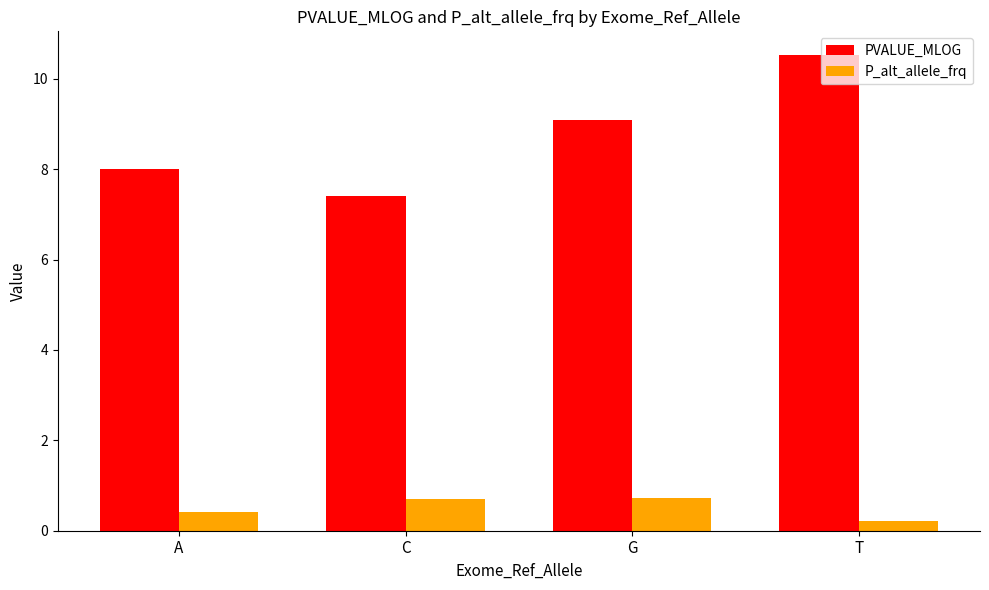

Reading right to left, list all the values displayed in this chart.

PVALUE_MLOG: T=10.5	G=9.1	C=7.4	A=8.0
P_alt_allele_frq: T=0.2	G=0.7	C=0.7	A=0.4